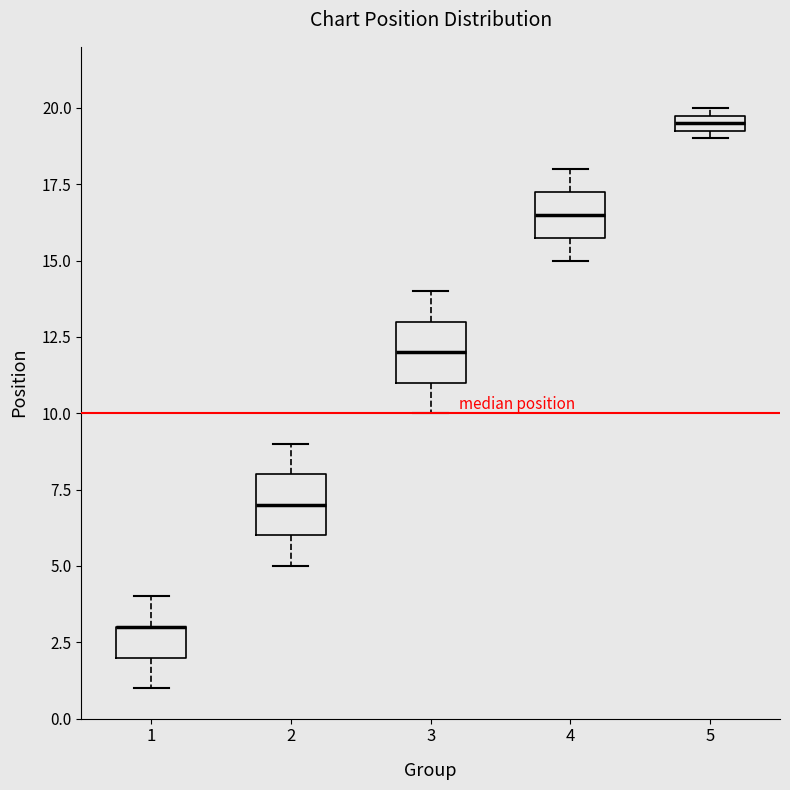

Where does the lower whisker of the box at x = 2 end on the y-axis? The values are not printed on the chart, so give them approximately, as read against the axis.

5.0